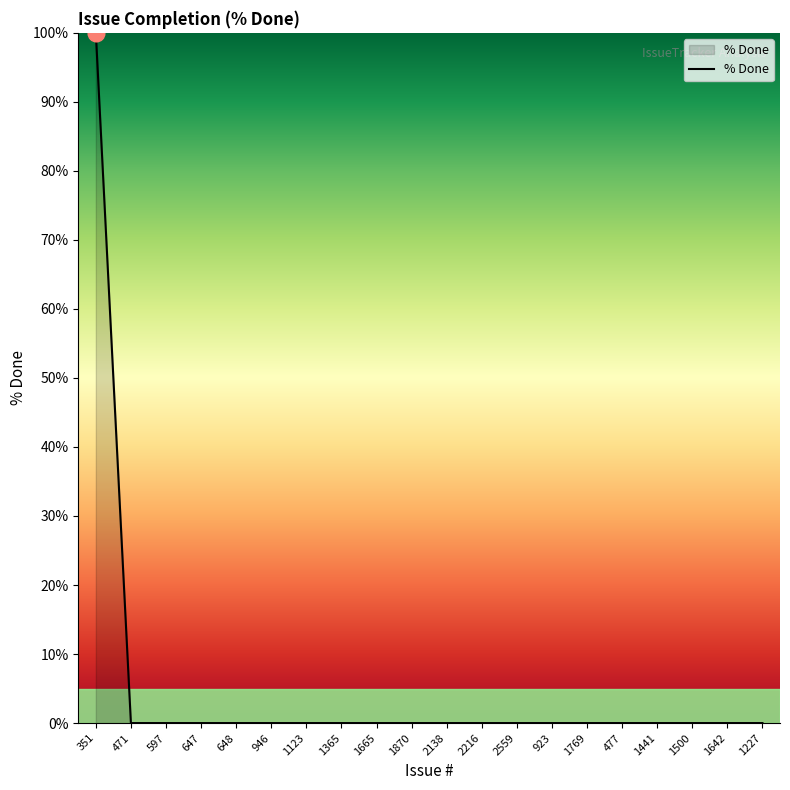

How many lines are shown in the chart?

1